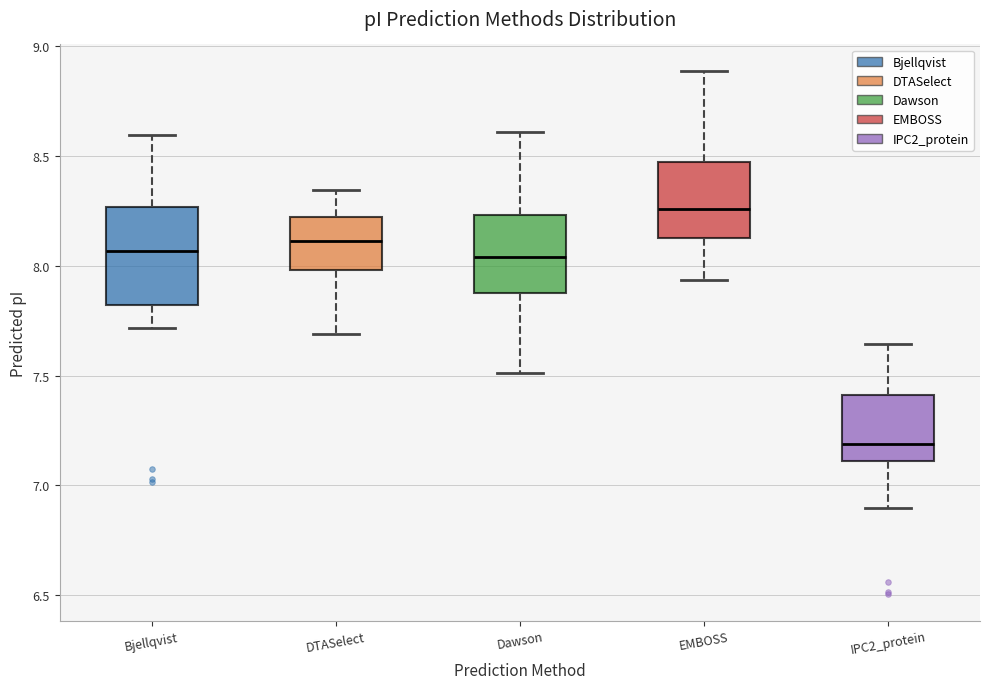

Where does the lower whisker of the box for Bjellqvist end on the y-axis? The values are not printed on the chart, so give them approximately, as read against the axis.

7.70